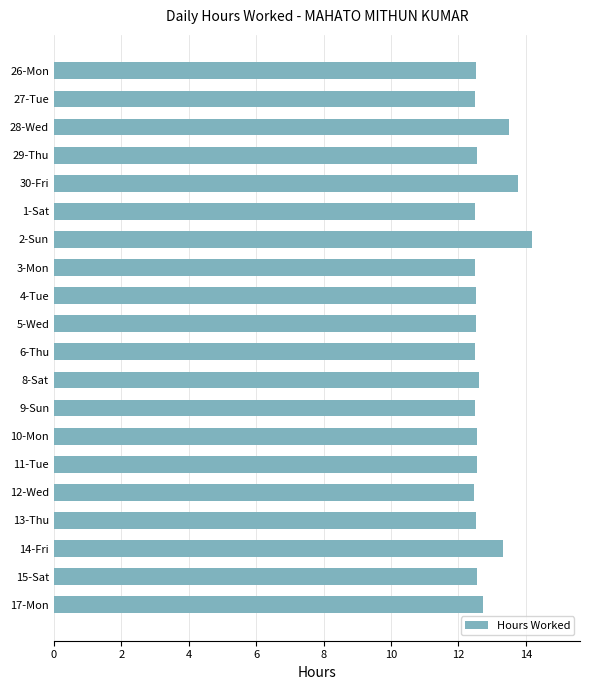

The chart shows a value of 20.5 at 15-Sat. True or false?

False